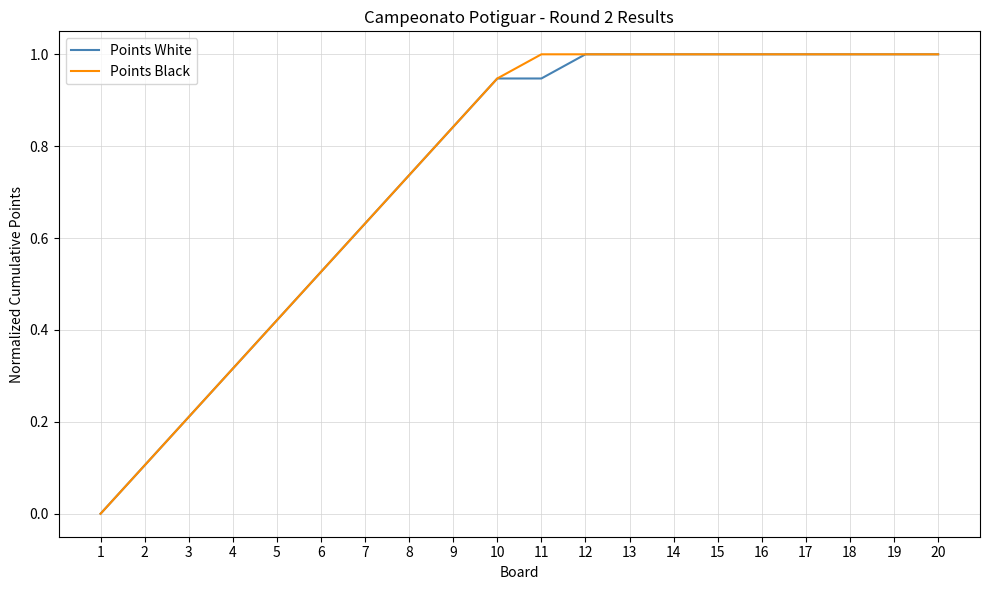

Is this an area chart (filled region under the line)?

No